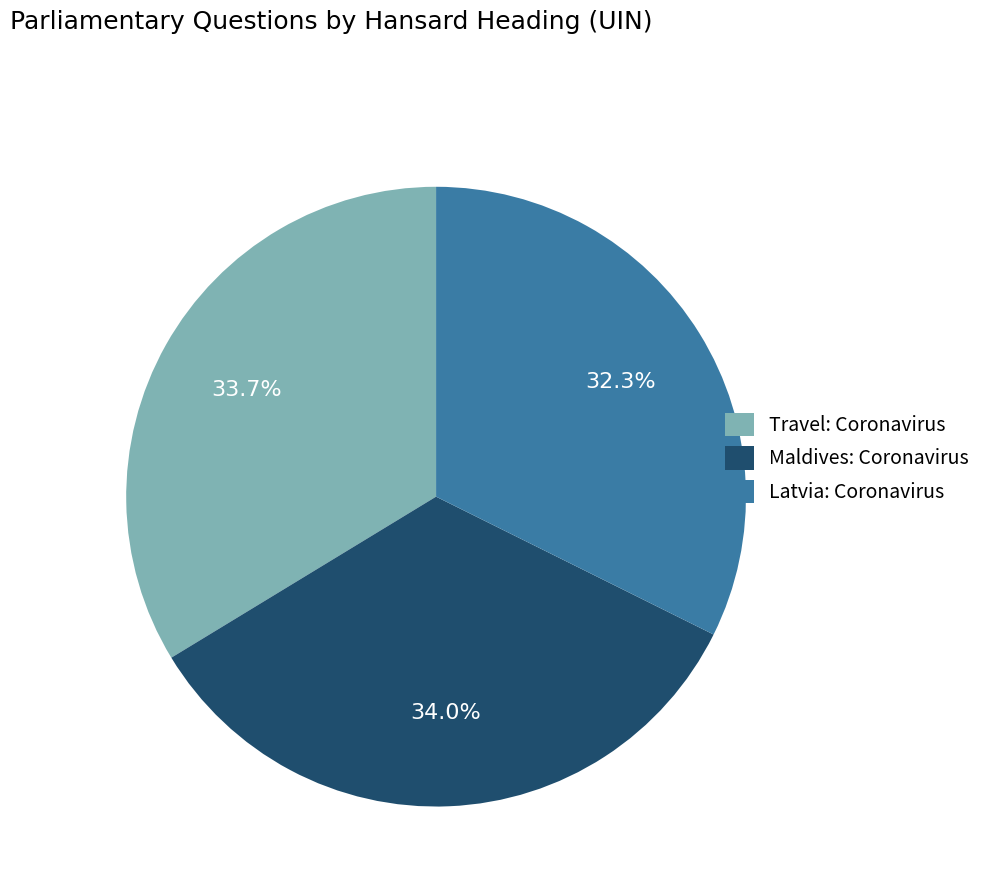

Combined, what portion of the pie is Latvia: Coronavirus and Travel: Coronavirus?

66.0%